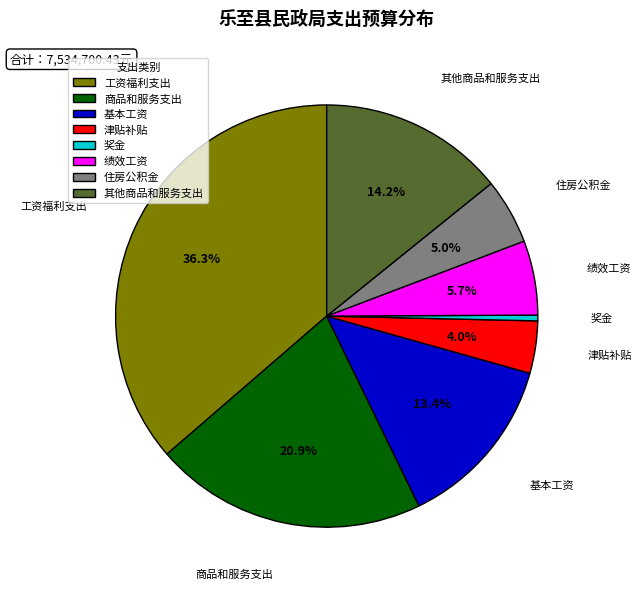

Do 津贴补贴 and 商品和服务支出 together represent more than half of the pie?

No